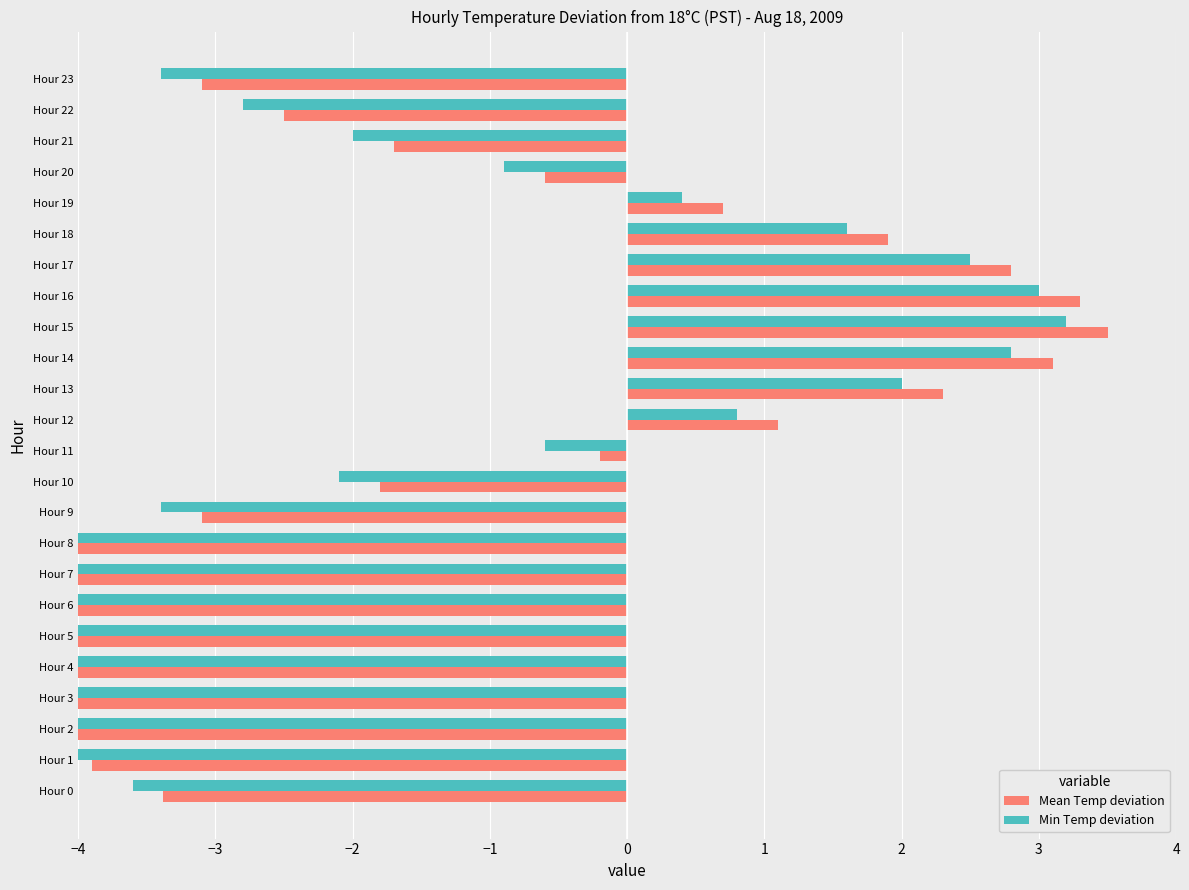

What is the lowest value of the Mean Temp deviation series?

-5.1